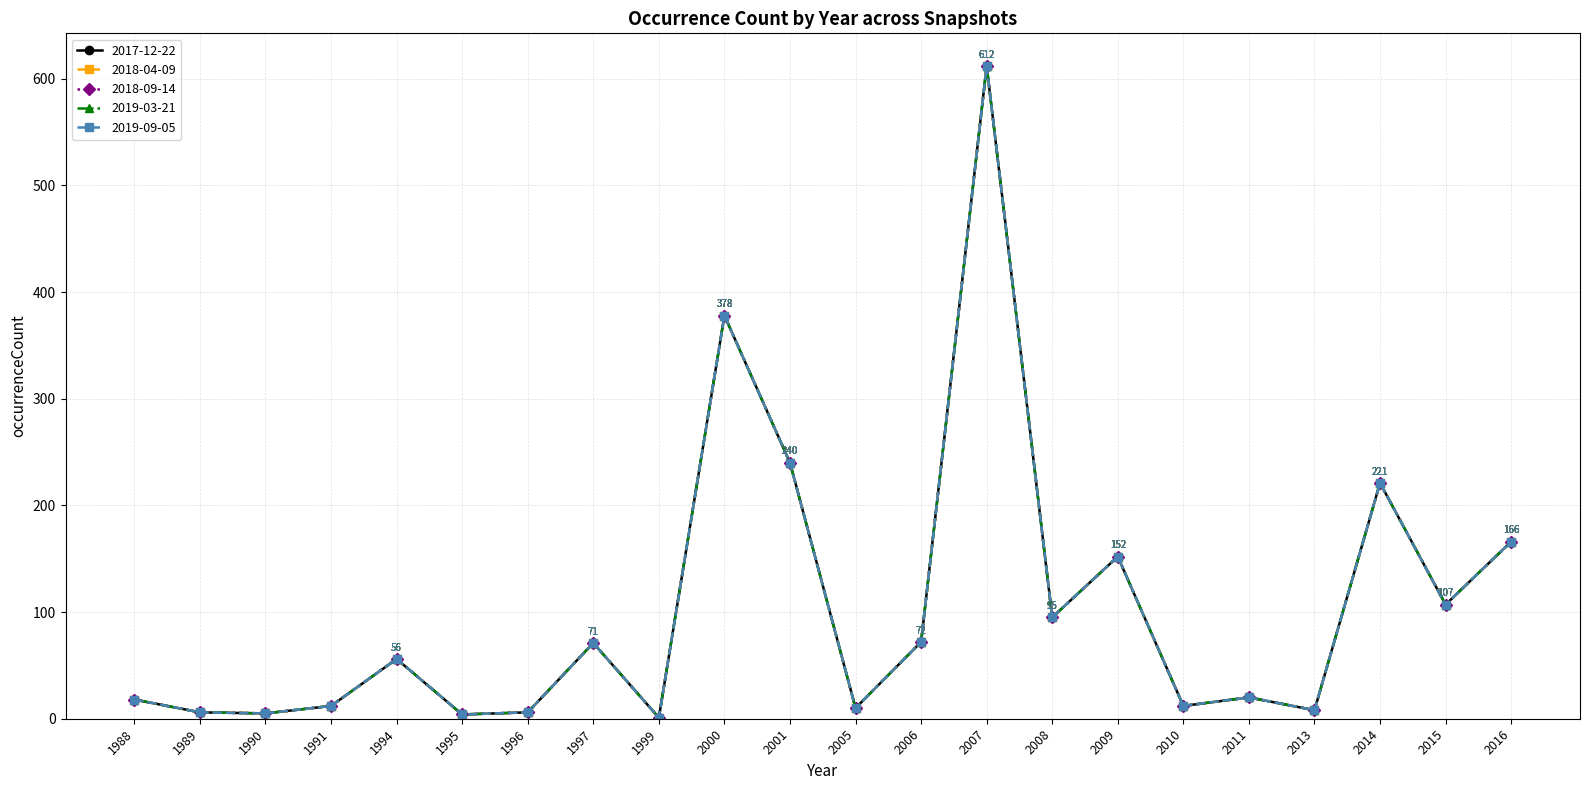

Rank the series by their maximum value, from highest to lowest.

2017-12-22, 2018-04-09, 2018-09-14, 2019-03-21, 2019-09-05